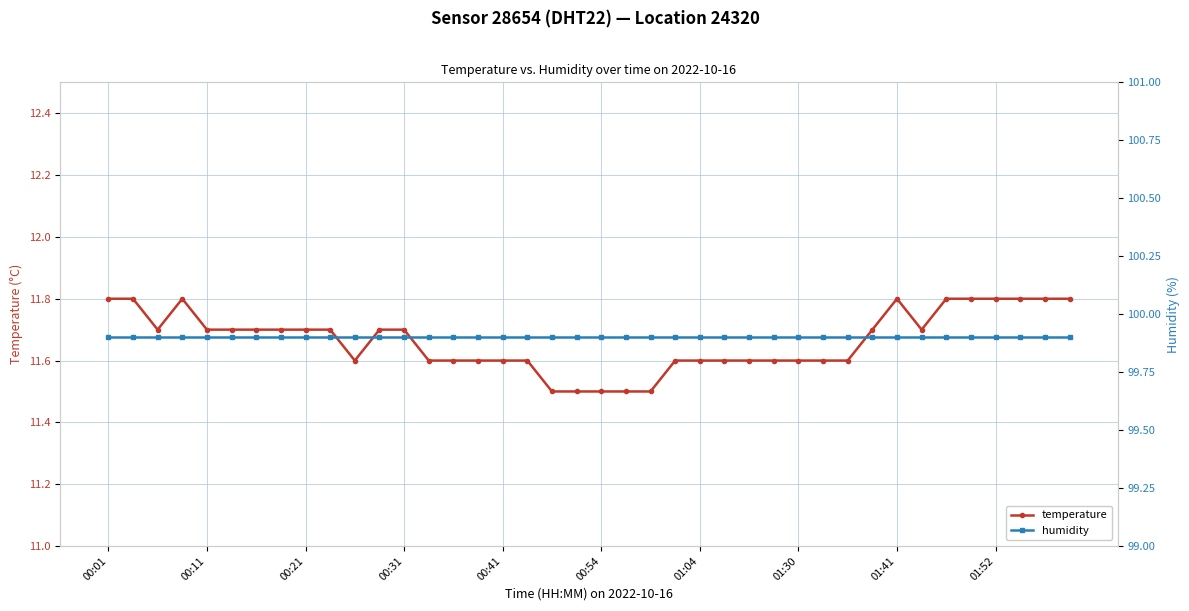

At which category is the sum across all series the highest?

00:01